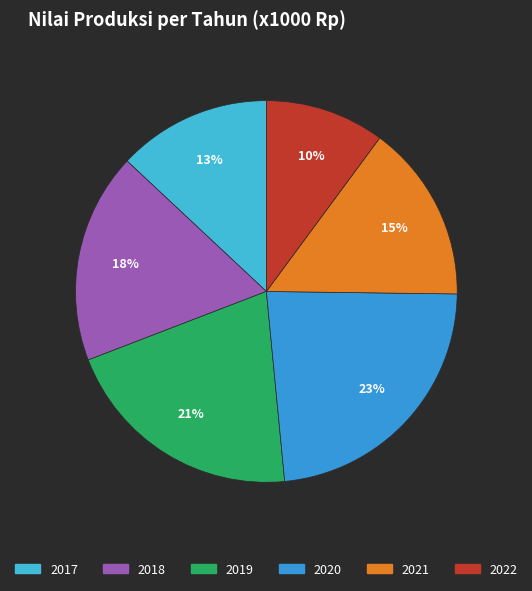

Which has a higher value, 2021 or 2019?

2019